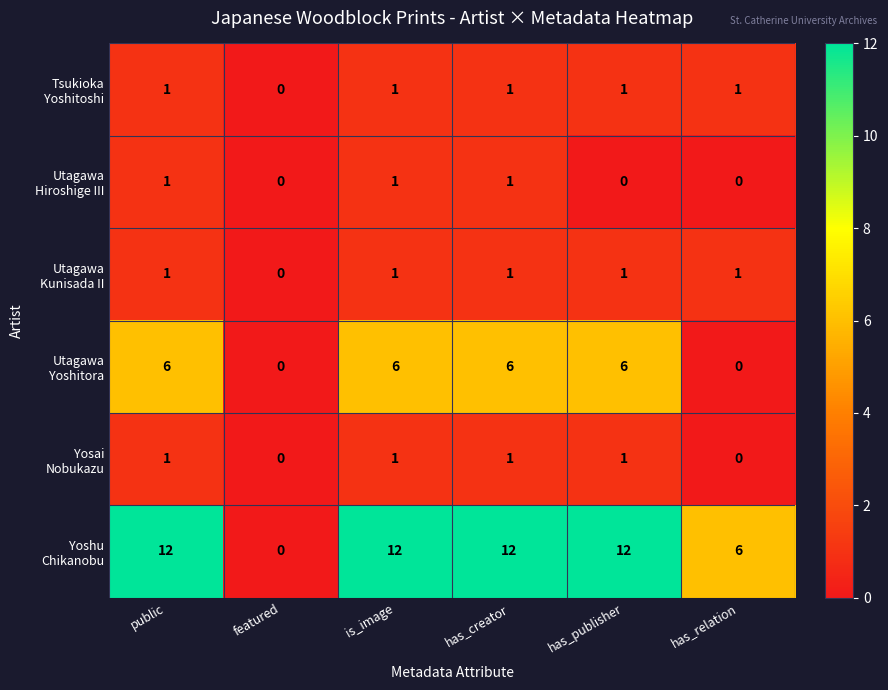

At how many categories does at least one series exceed 10?

4